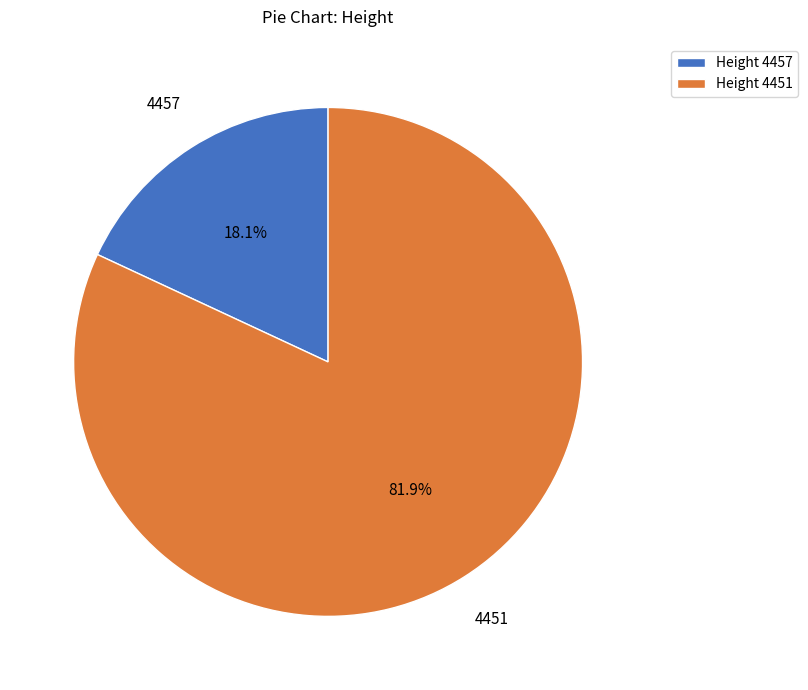

Approximately how many times larger is the value at Height 4451 compared to Height 4457?

4.5